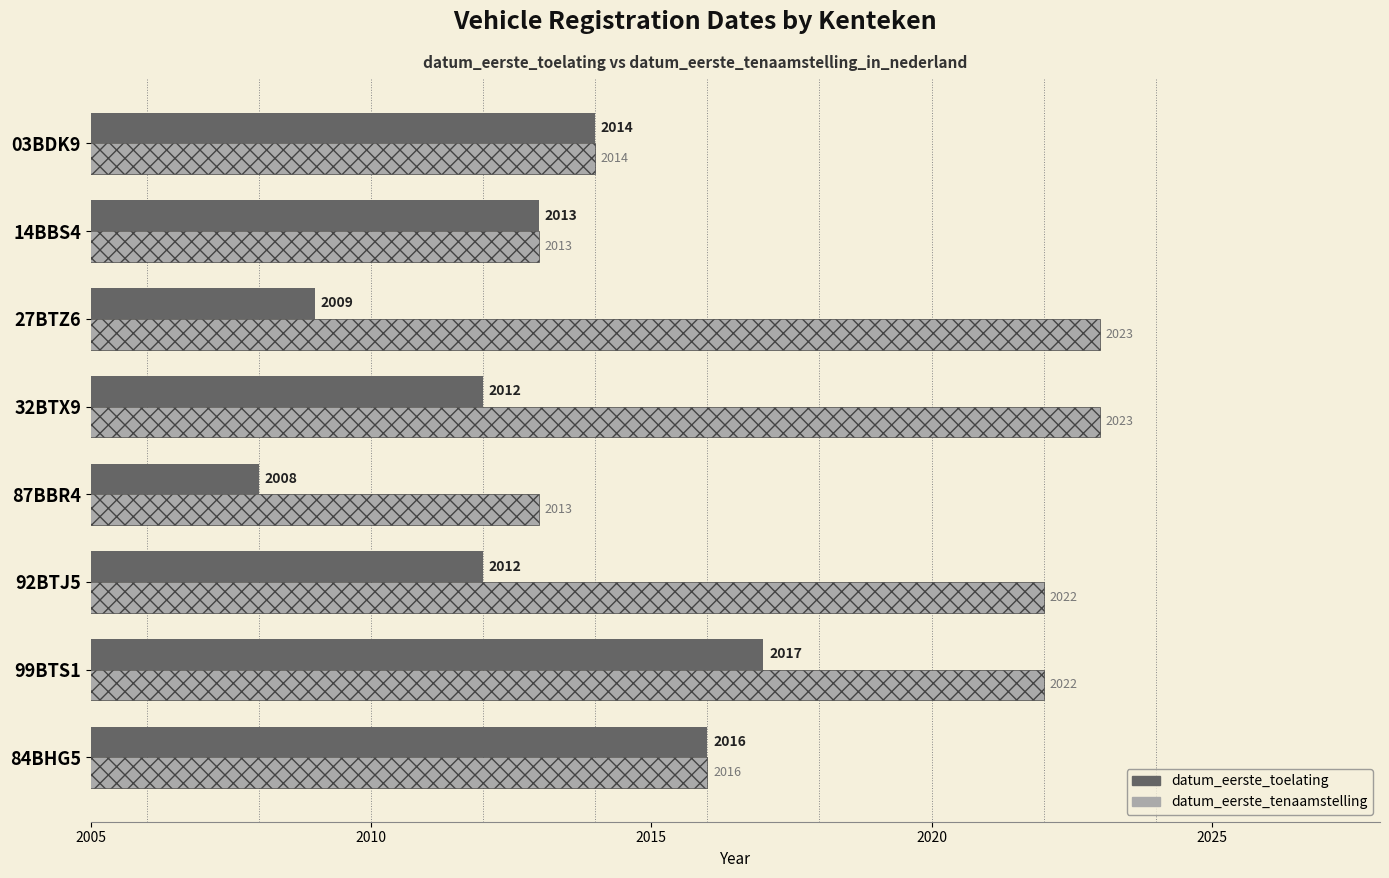

What is the maximum value shown in the chart?

2023